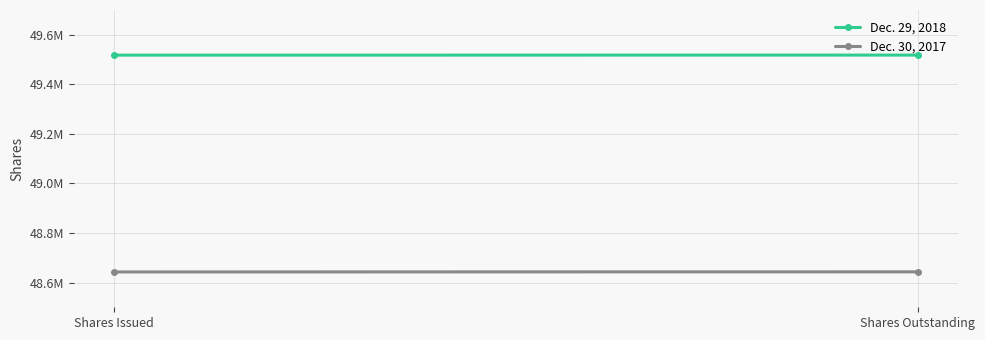

What is the sum of the Dec. 29, 2018 values at Shares Outstanding and Shares Issued?

99035817